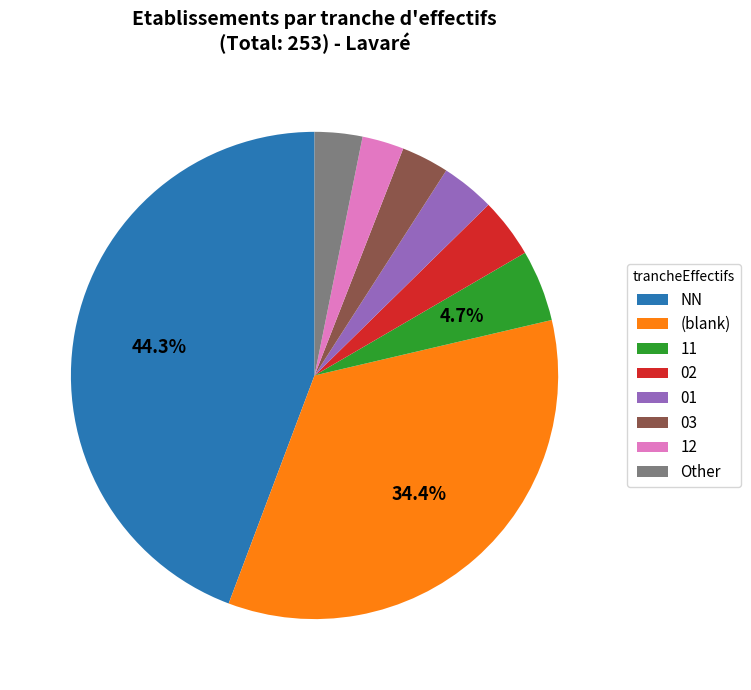

Do 02 and 12 together represent more than half of the pie?

No